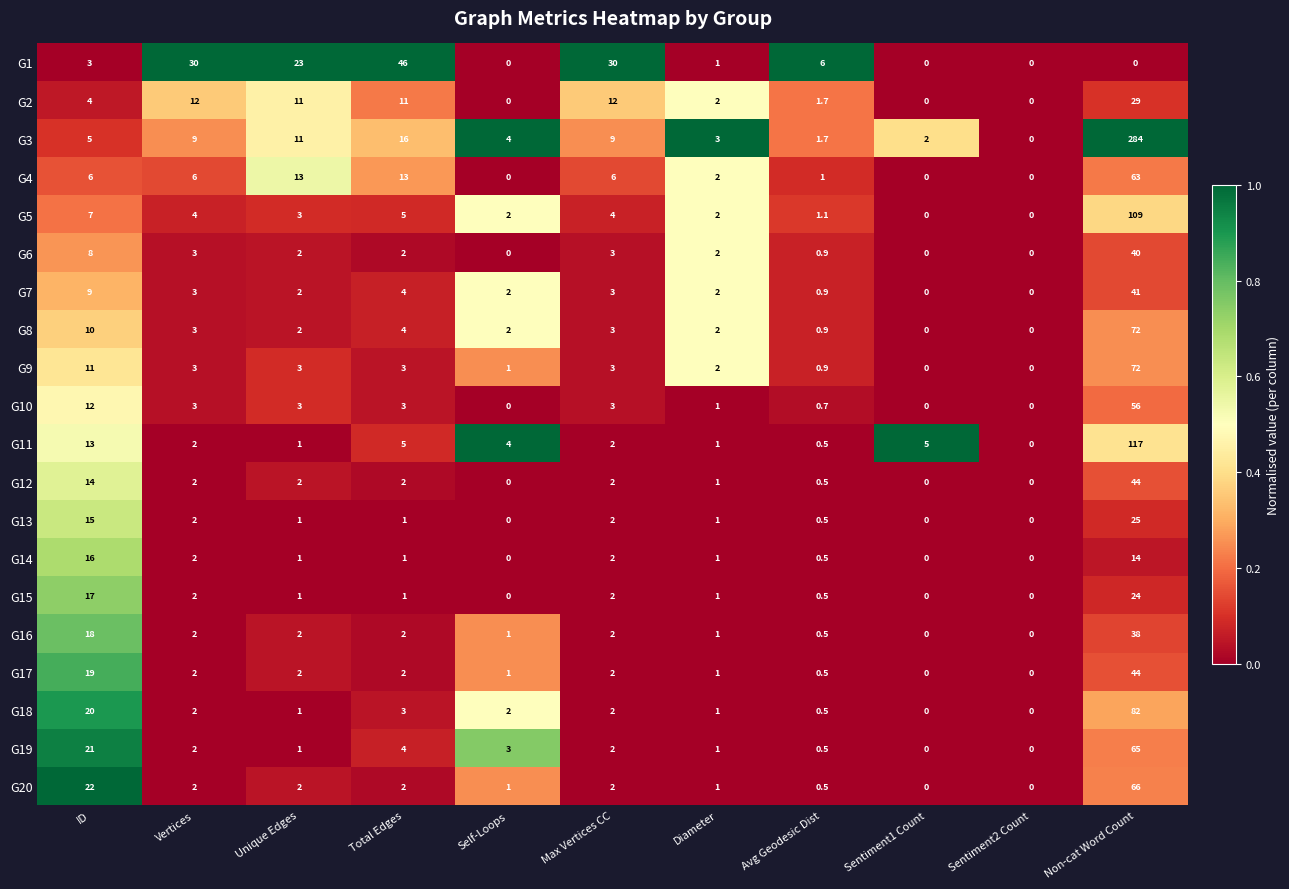

Which series has the largest total across all categories?

G3